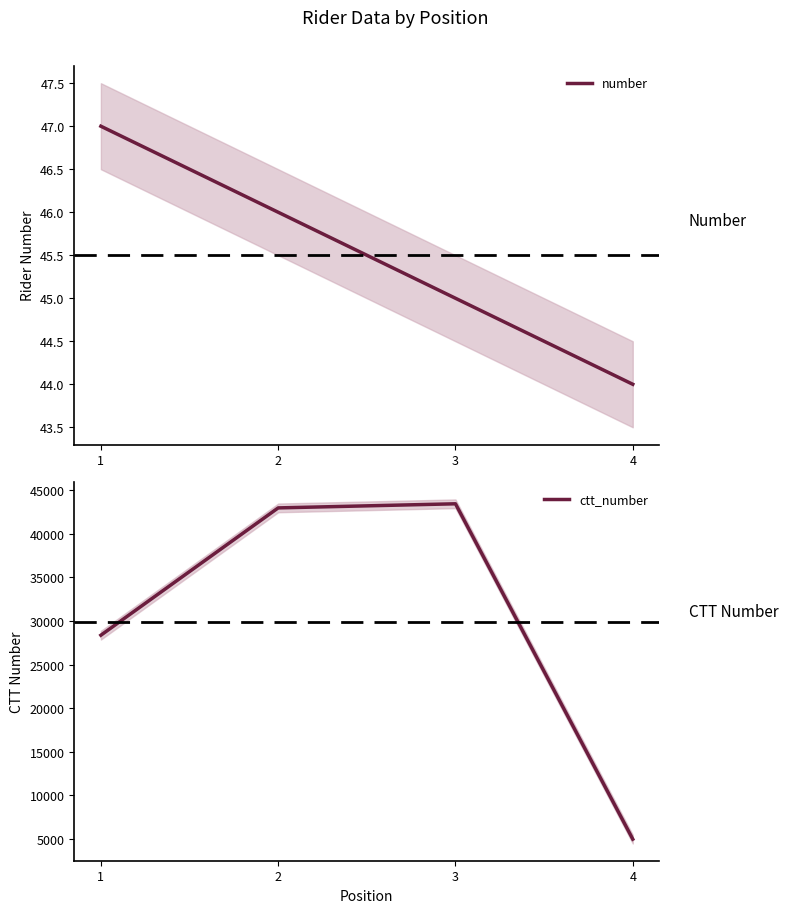

Which series has the largest range (max minus min)?

ctt_number